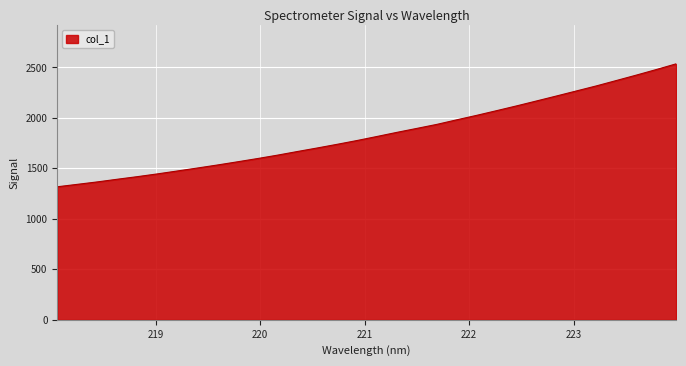

What is the minimum value shown in the chart?

1317.8